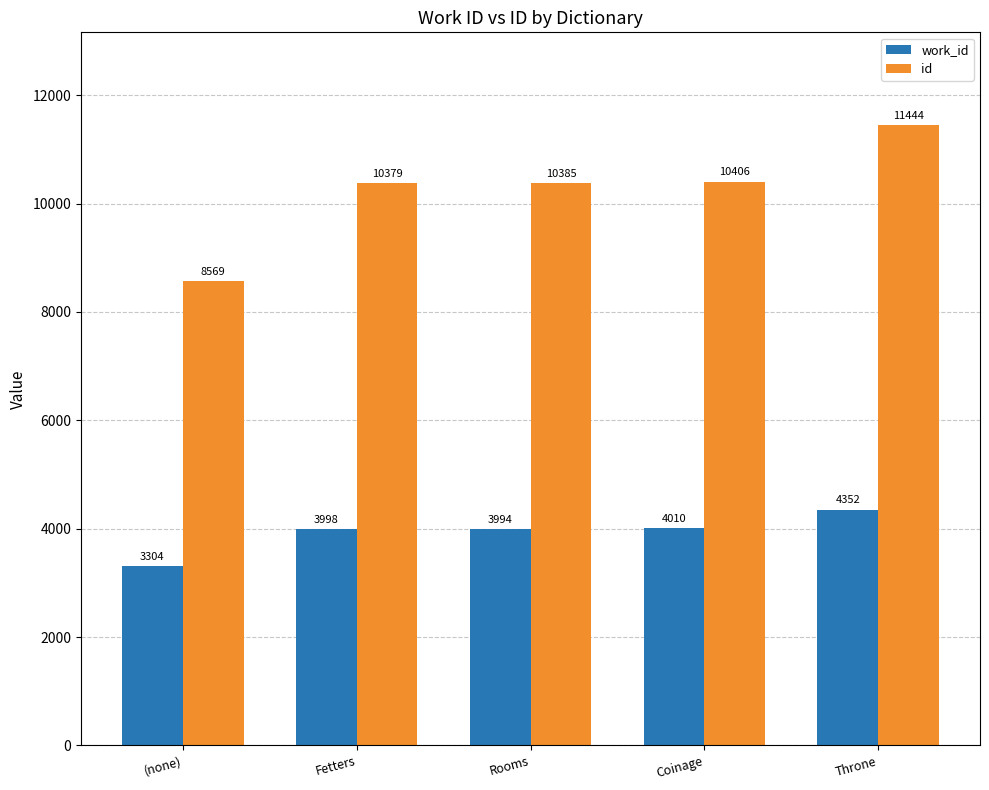

Which series has the widest spread of values?

id